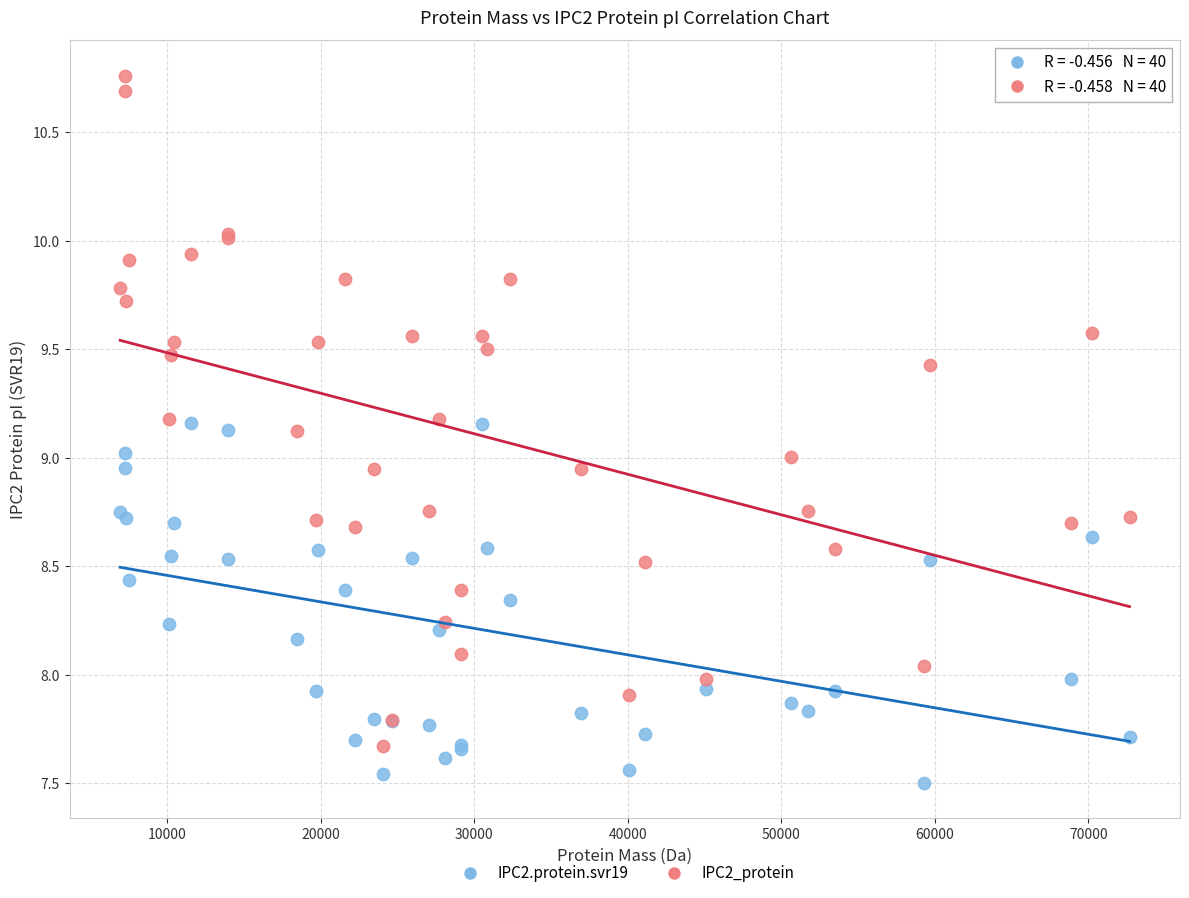

What are all the series names shown in the legend?

IPC2.protein.svr19, IPC2_protein